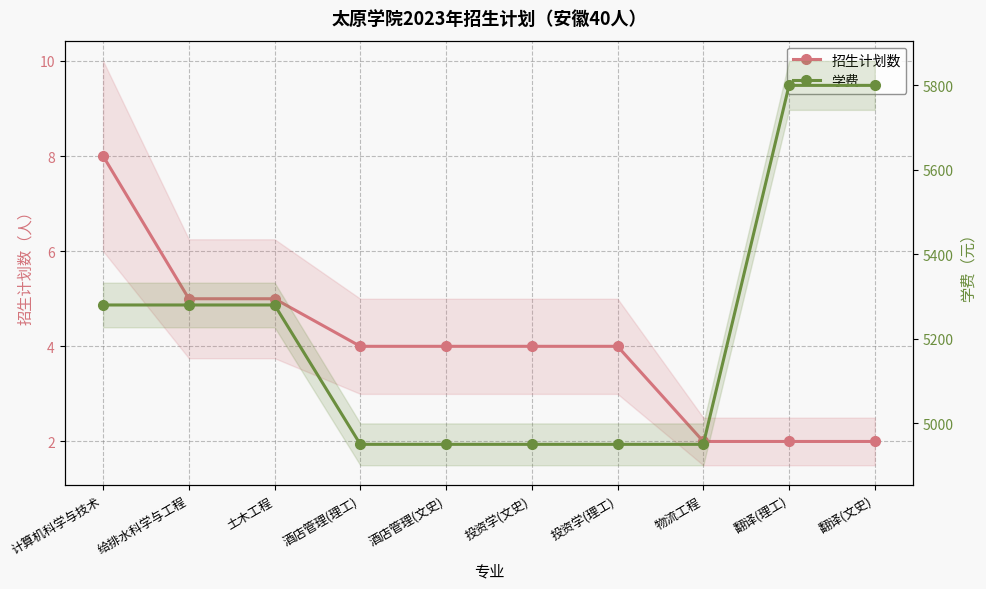

True or false: 学费 has more than 1 points higher than both neighbors.

False